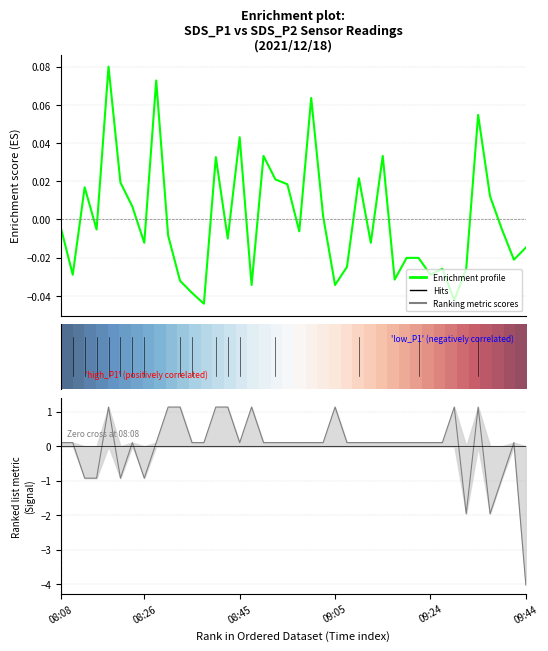

How many categories are shown in the chart?

40